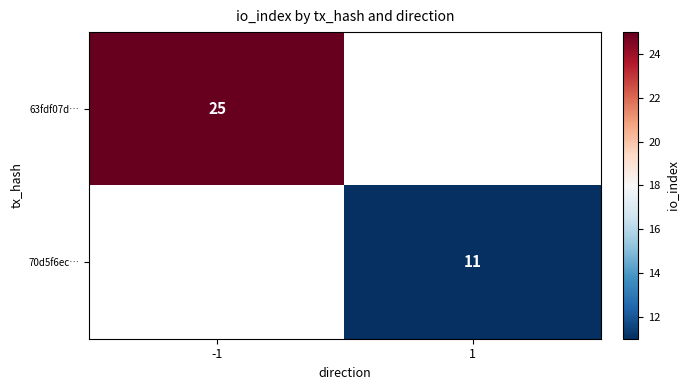

The 63fdf07d… series shows 25 at -1. True or false?

True